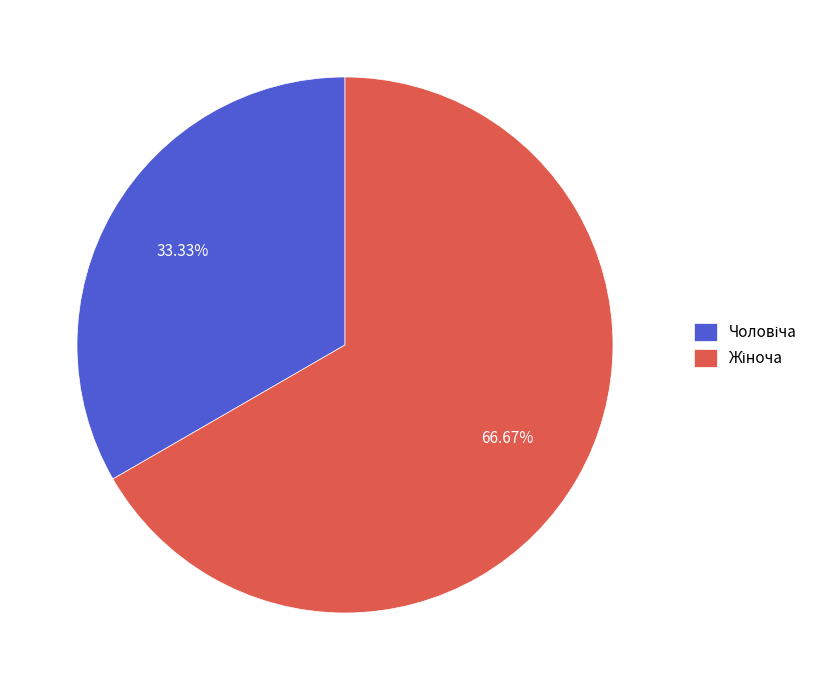

Is there any slice that represents more than half of the pie?

Yes